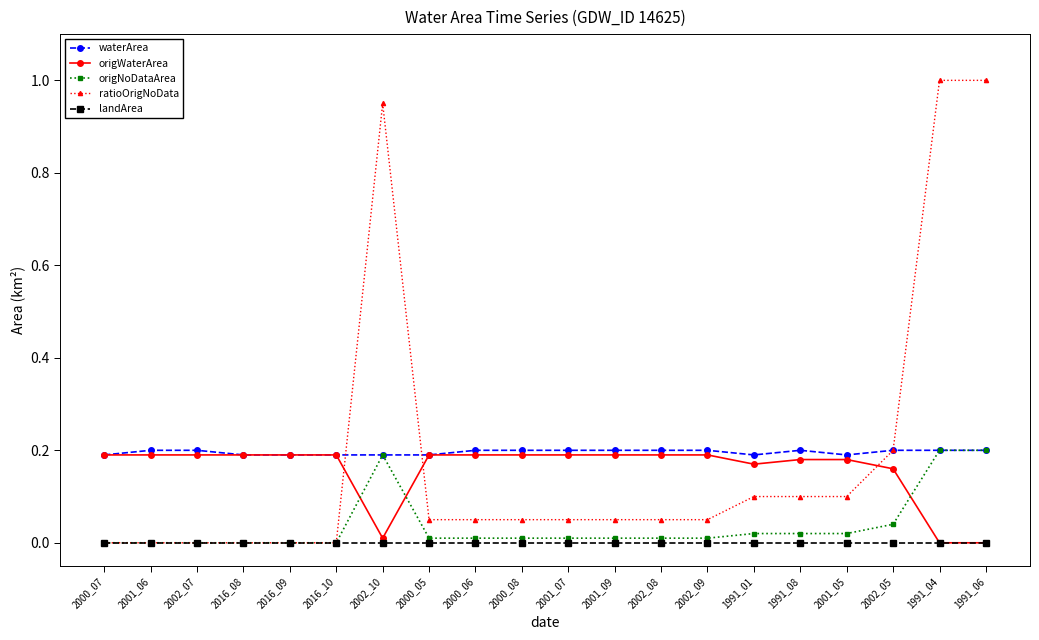

True or false: origWaterArea has a value of 0.1 at 2001_05.

False